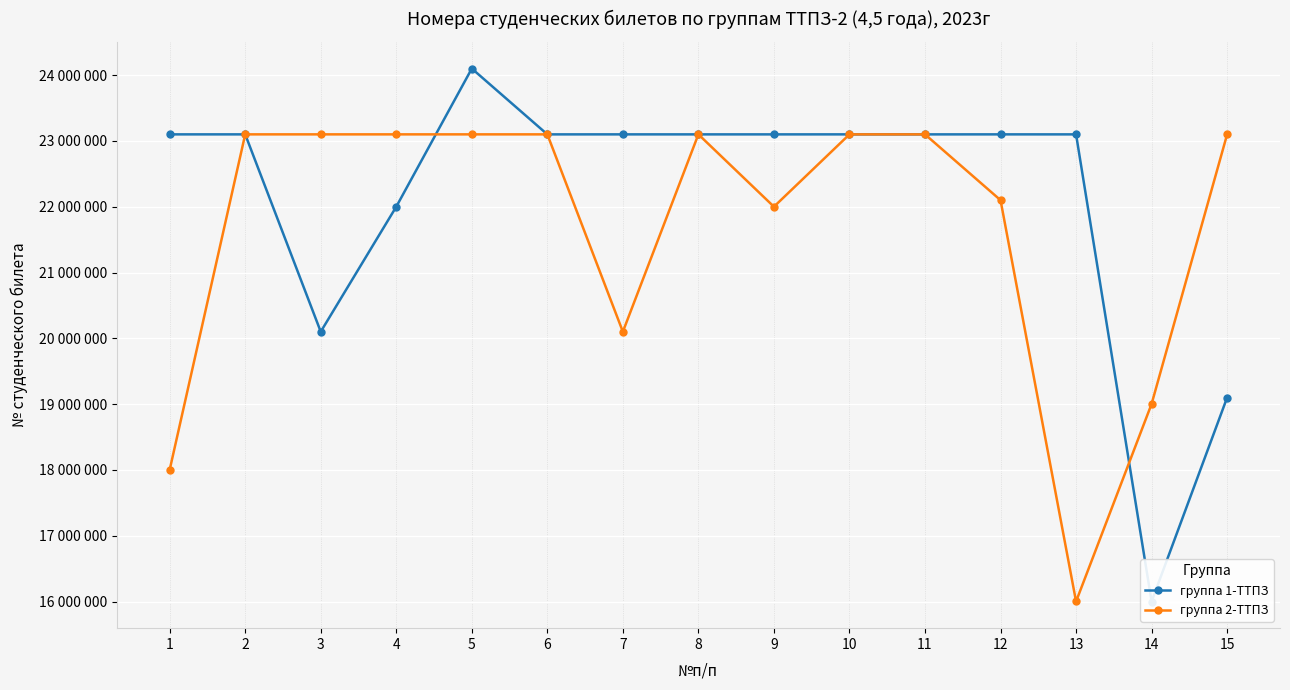

List the labels in order of группа 1-ТТПЗ value, largest first.

5, 12, 10, 2, 7, 1, 9, 11, 6, 8, 13, 4, 3, 15, 14